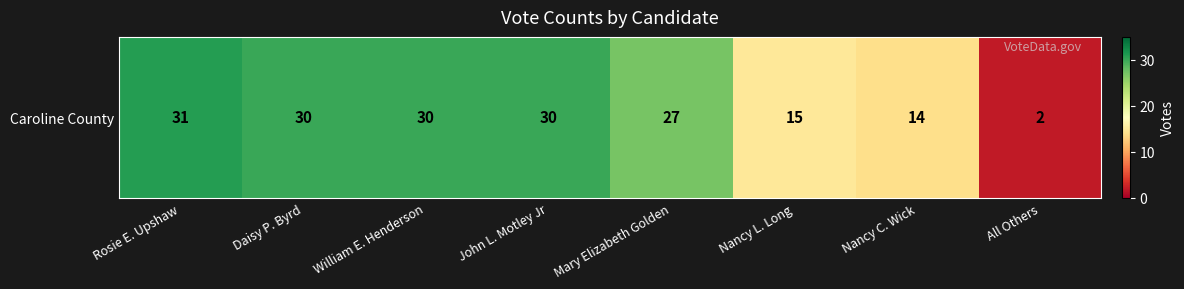

The chart shows a value of 30 at Daisy P. Byrd. True or false?

True